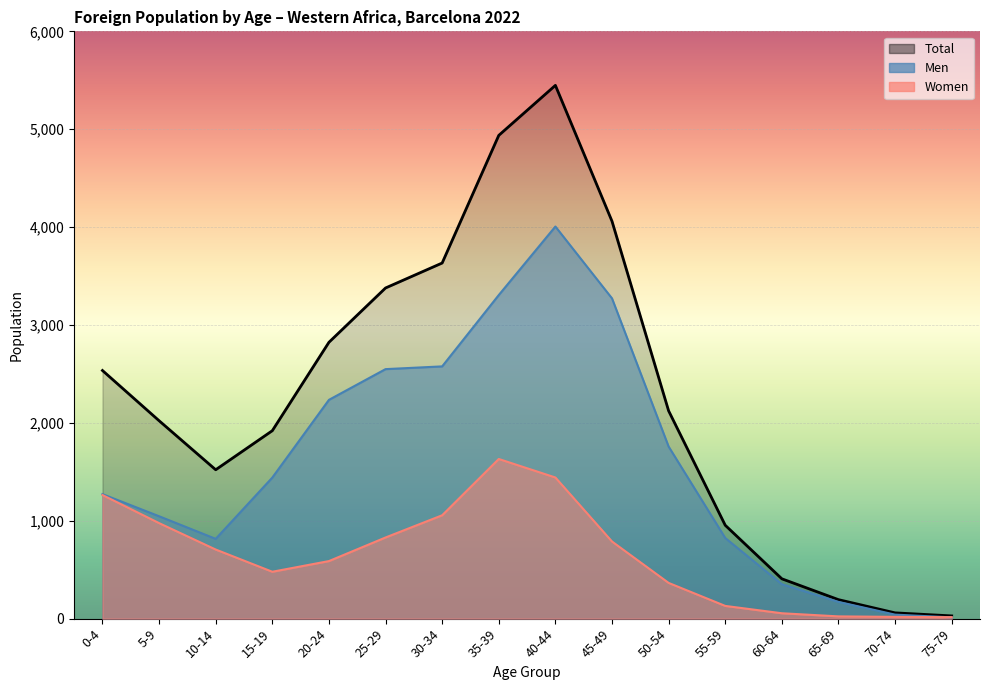

What are all the series names shown in the legend?

Men, Women, Total